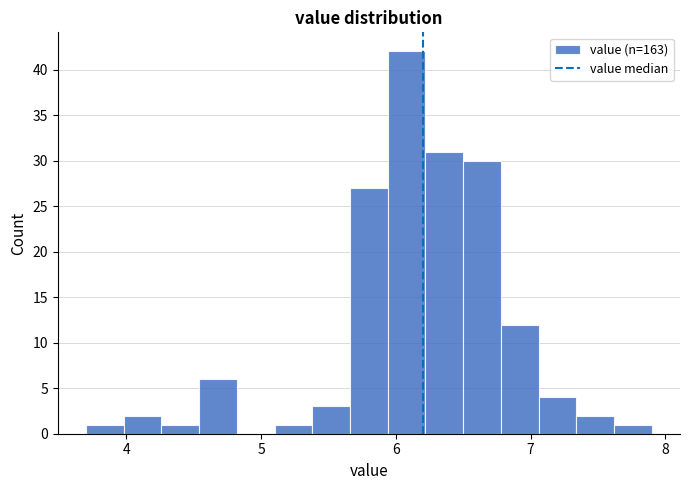

Around what value on the x-axis is the tallest bar? Give the approximate position of its centre, as read against the axis.

6.1